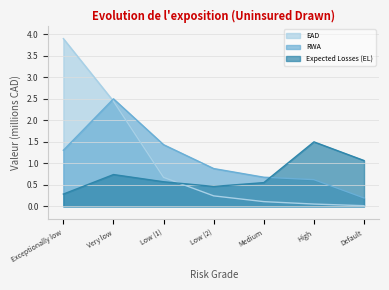

Which series has the widest spread of values?

EAD